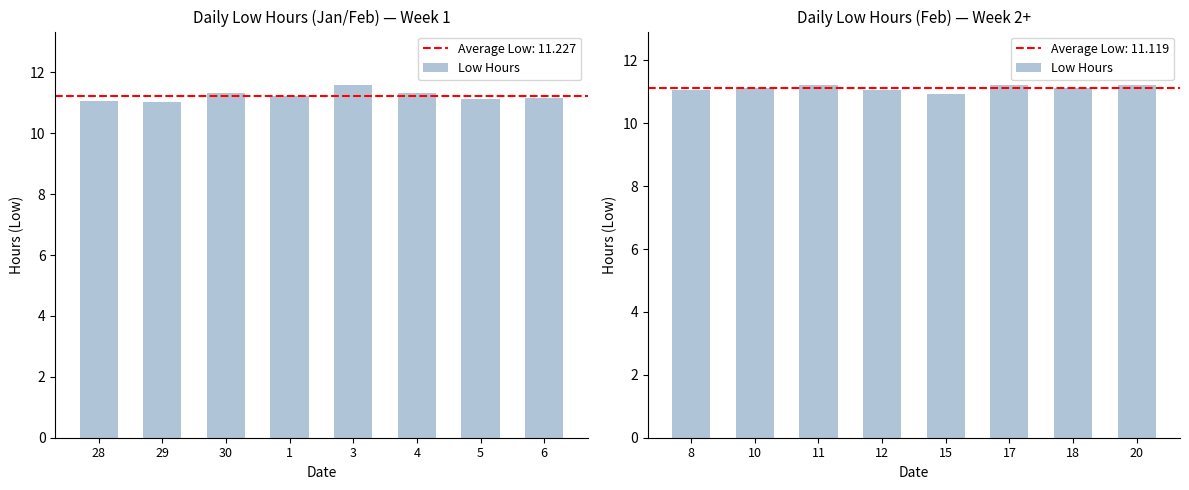

What is the ratio of the value at 8 to the value at 17?

1.0